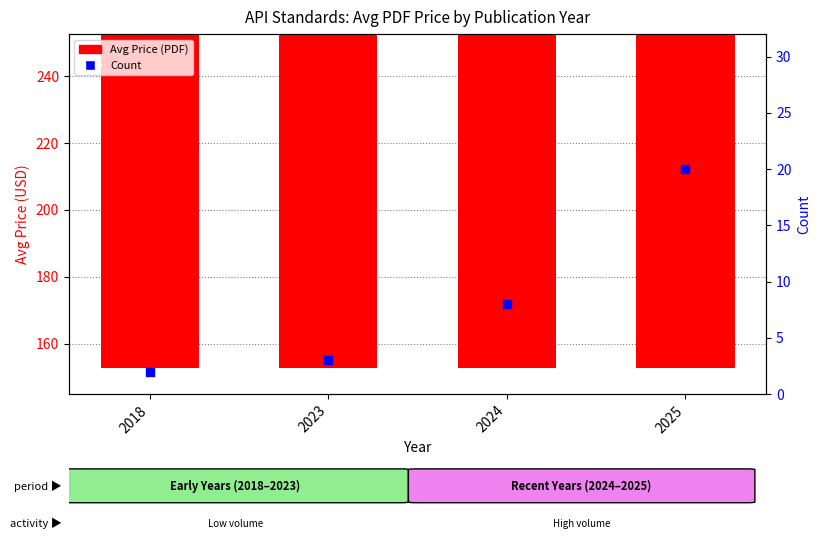

What are all the series names shown in the legend?

Avg Price (PDF), Count